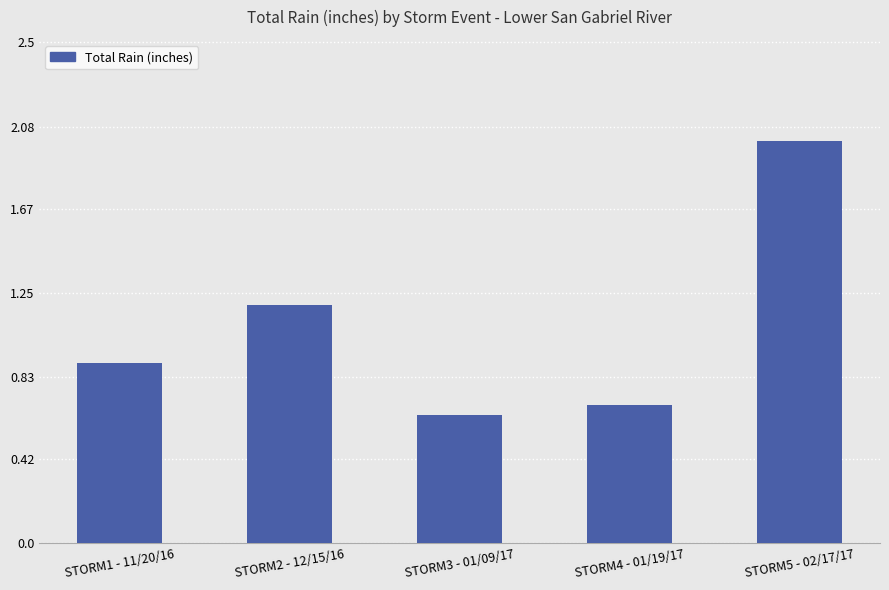

What is the value of the 1st bar from the left?

0.9